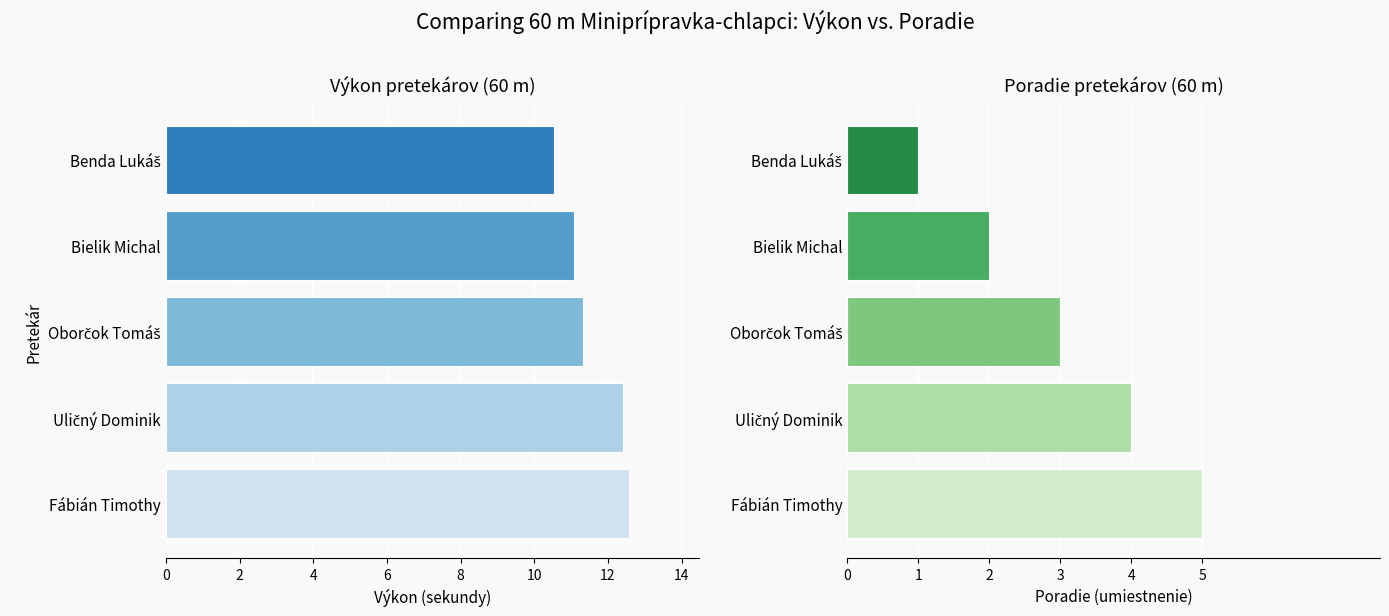

How many data points in Poradie are above 3?

2